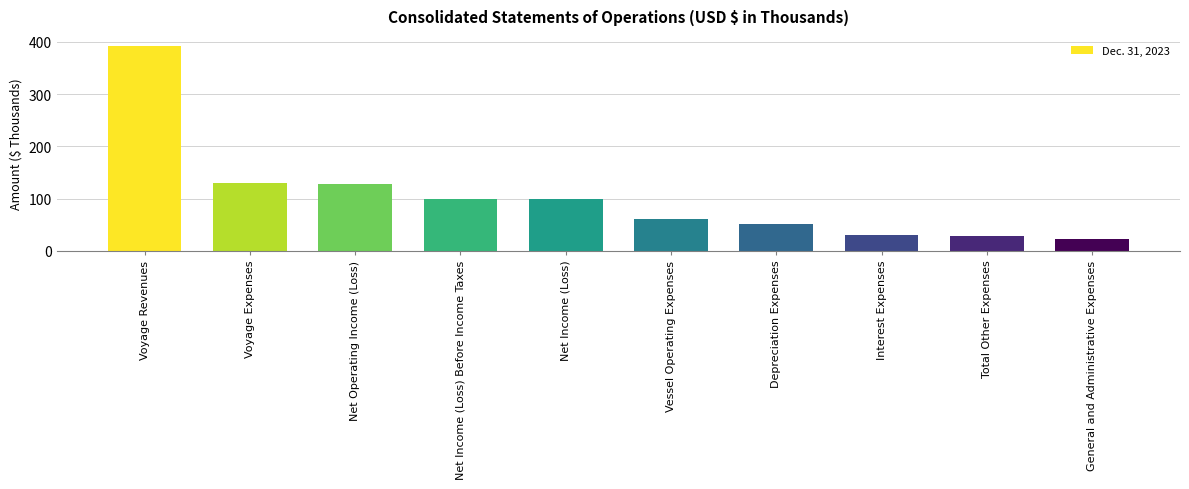

What is the sum of the values at Vessel Operating Expenses and Depreciation Expenses?

111.4